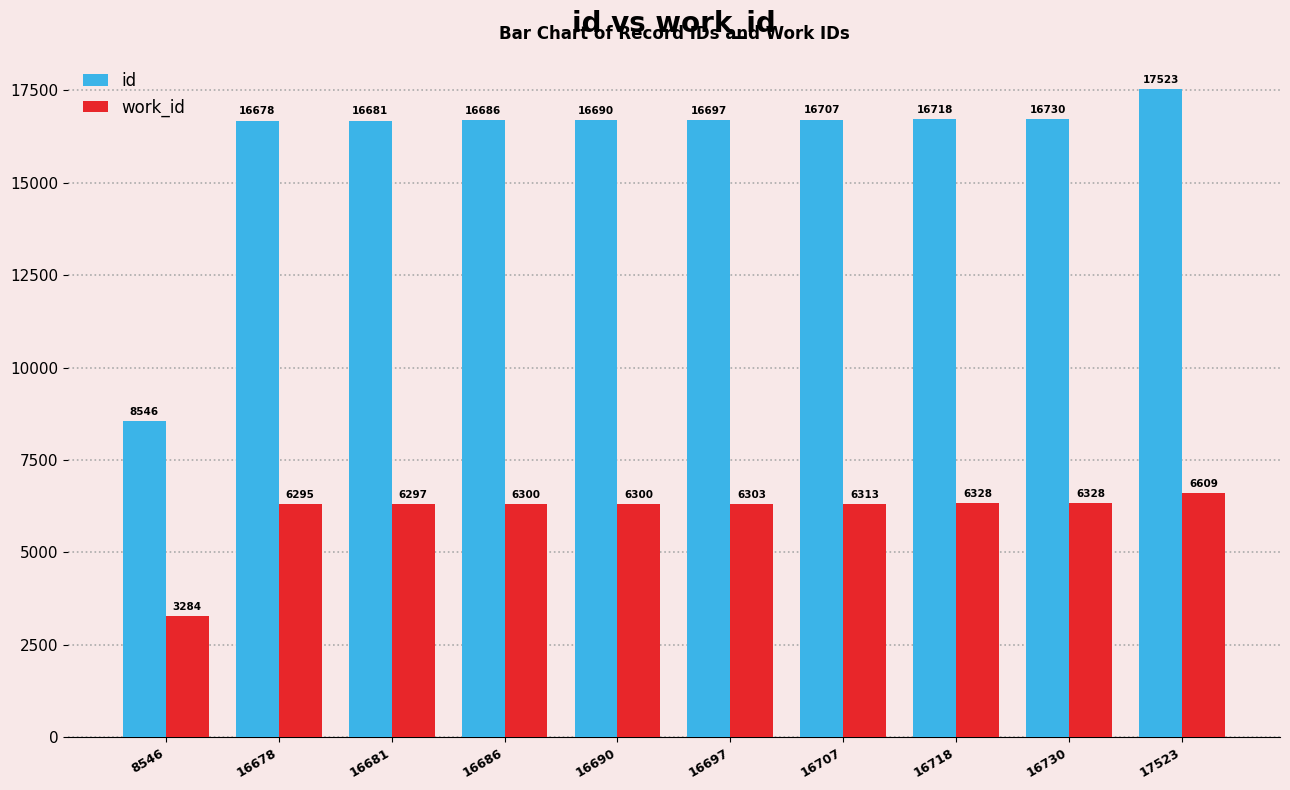

How many categories are shown in the chart?

10